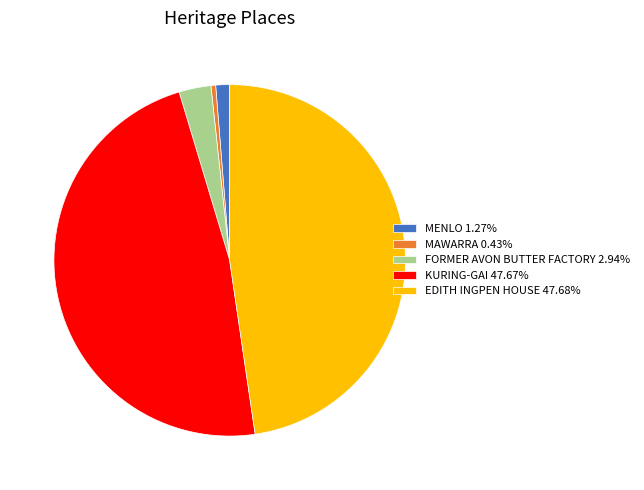

What is the ratio of the value at FORMER AVON BUTTER FACTORY 2.94% to the value at MENLO 1.27%?

2.3